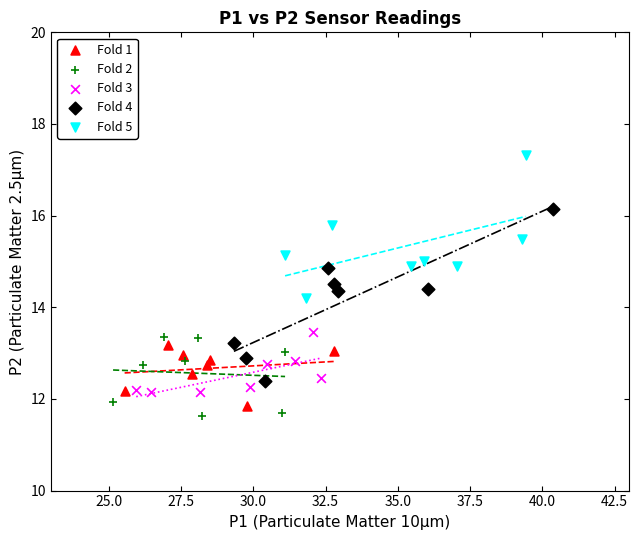

Which series contains the highest Y value?

Fold 5